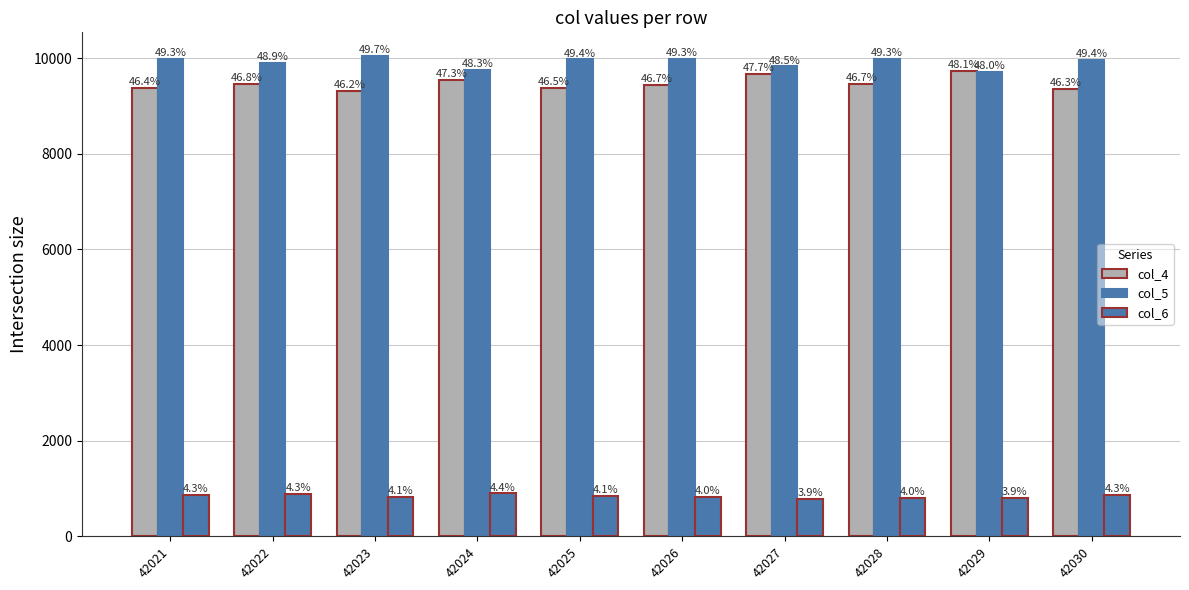

Reading left to right, what are all the values shown in this chart?

col_4: 9384	9463	9321	9553	9379	9446	9669	9459	9725	9355
col_5: 9982	9896	10038	9753	9972	9974	9826	9979	9701	9966
col_6: 867	878	823	896	835	819	783	805	797	872